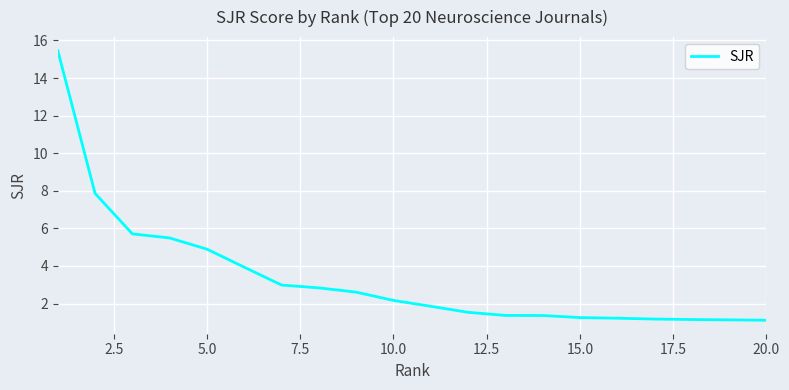

How many series are shown in this chart?

1